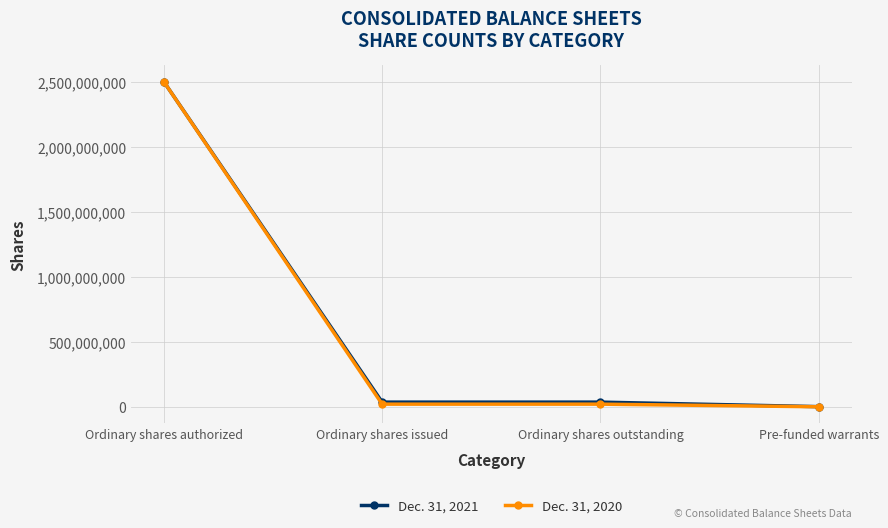

What is the value of the Dec. 31, 2020 point at the 3rd from the left?

20218220